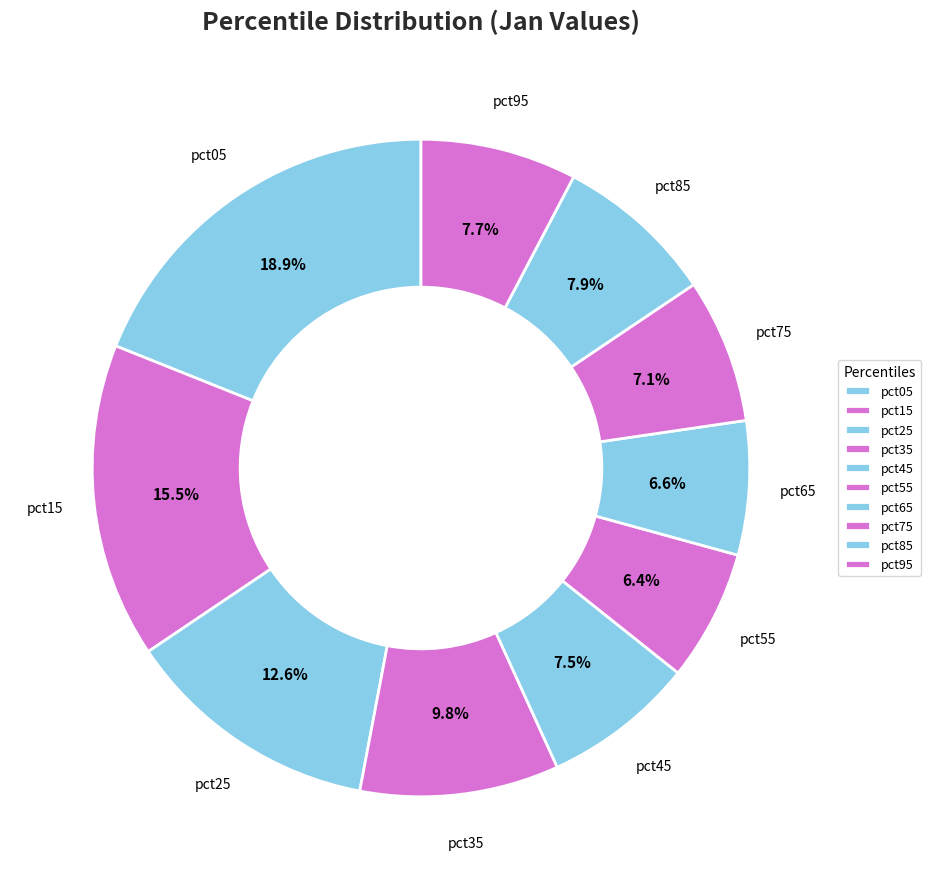

How many slices are in this pie chart?

10